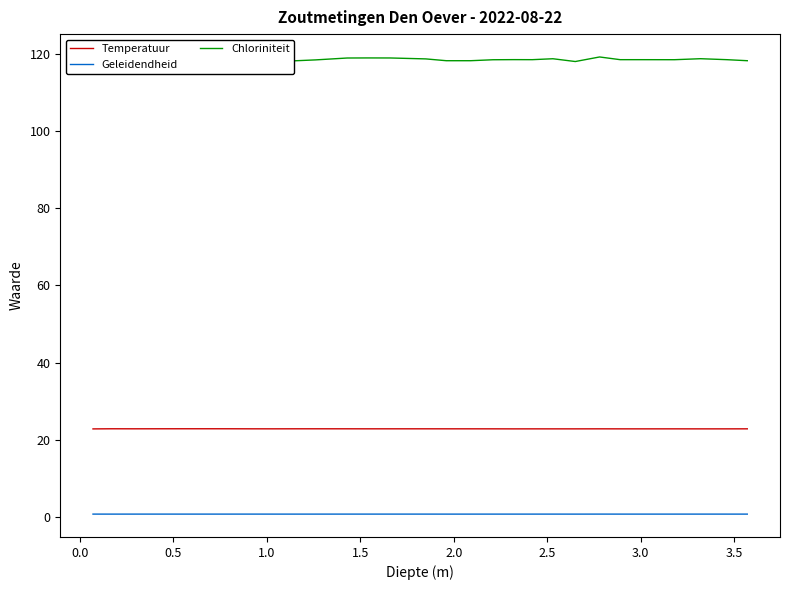

Rank the series by their maximum value, from lowest to highest.

Geleidendheid, Temperatuur, Chloriniteit